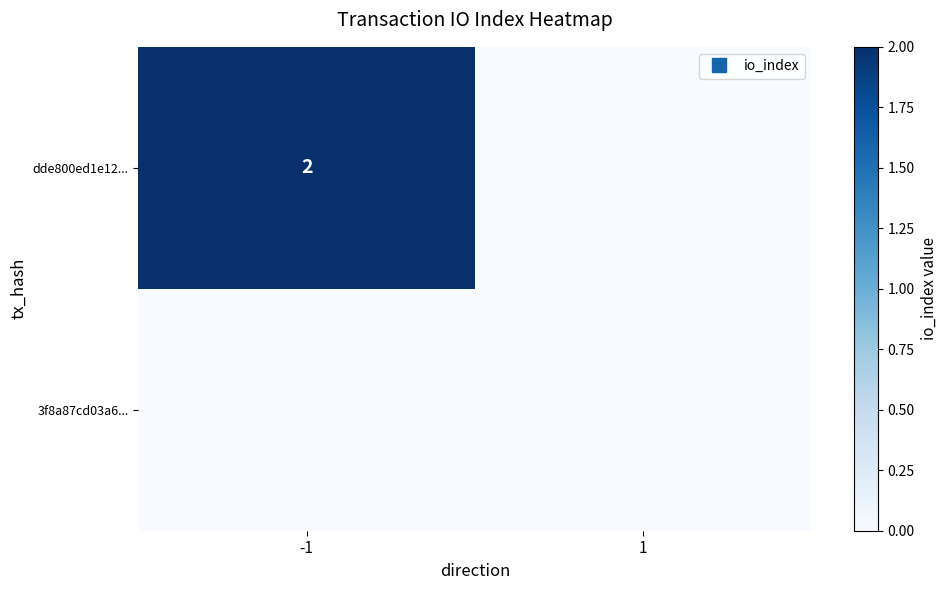

Count the number of categories in the chart.

2